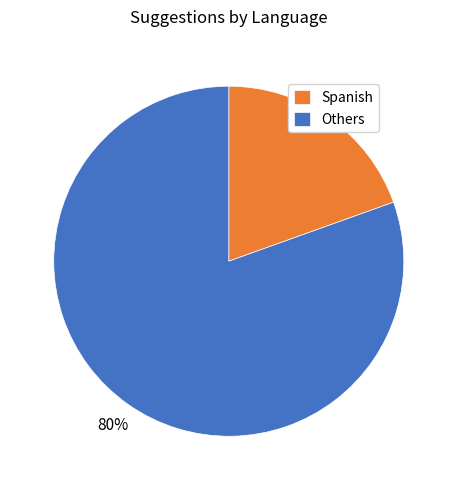

What is the largest slice in the pie chart?

Others